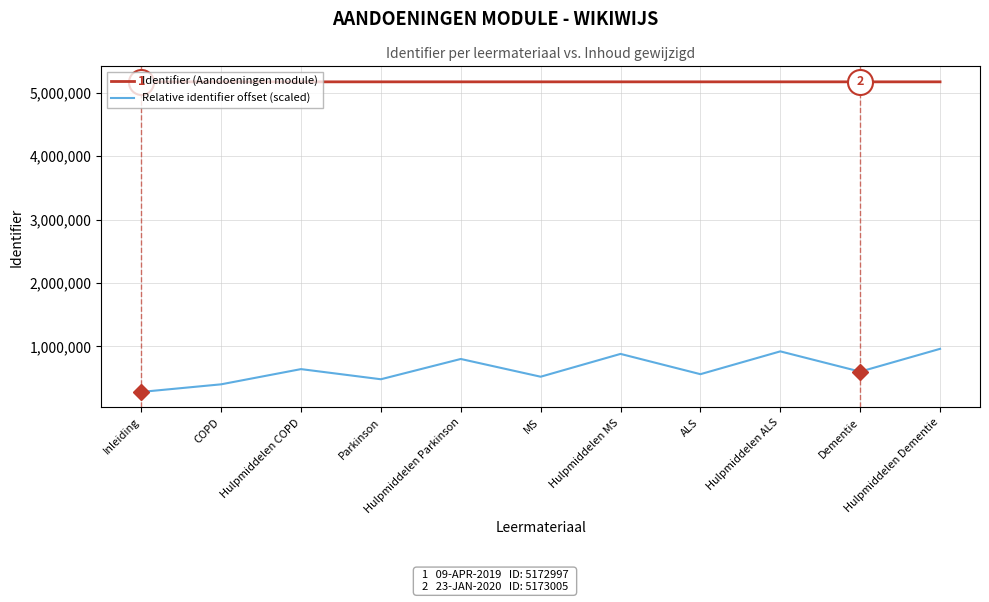

True or false: Relative identifier offset (scaled) has a value of 880000 at Hulpmiddelen MS.

True